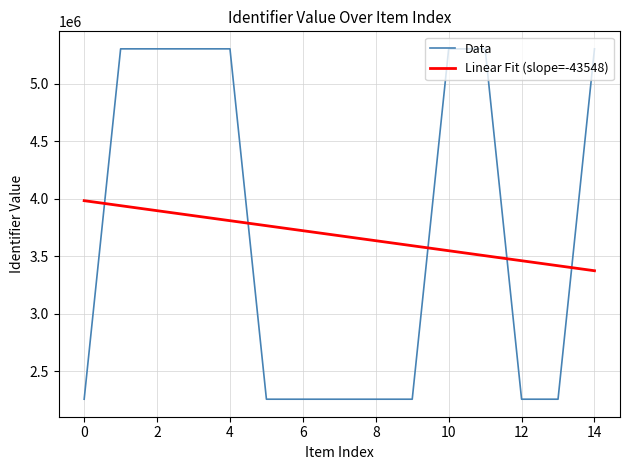

How many lines are shown in the chart?

2